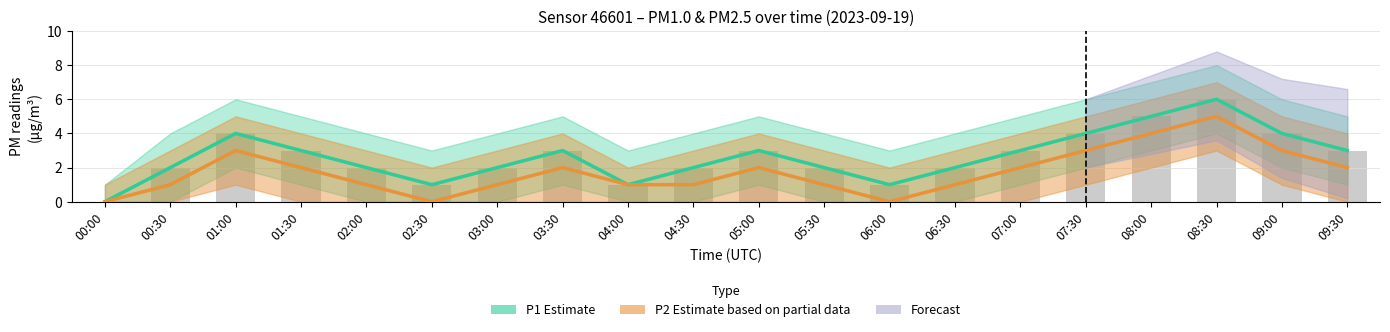

Rank the series at 03:30 from lowest to highest value.

P2 Estimate (partial), P1 Estimate, Raw P1 readings